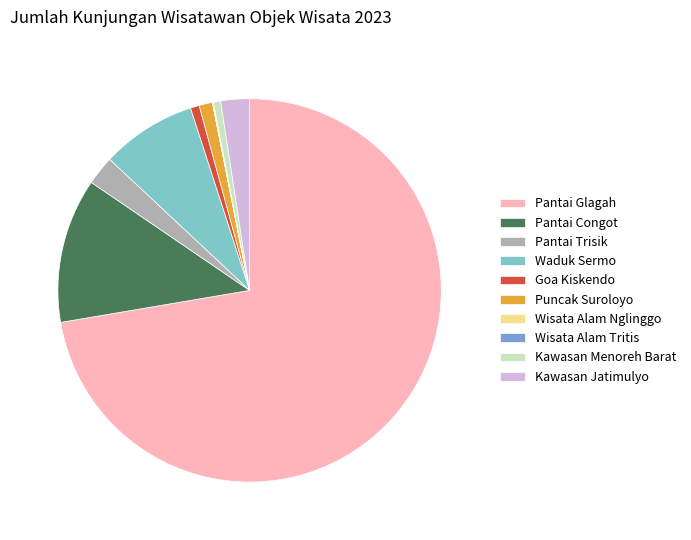

Which slice is the largest?

Pantai Glagah